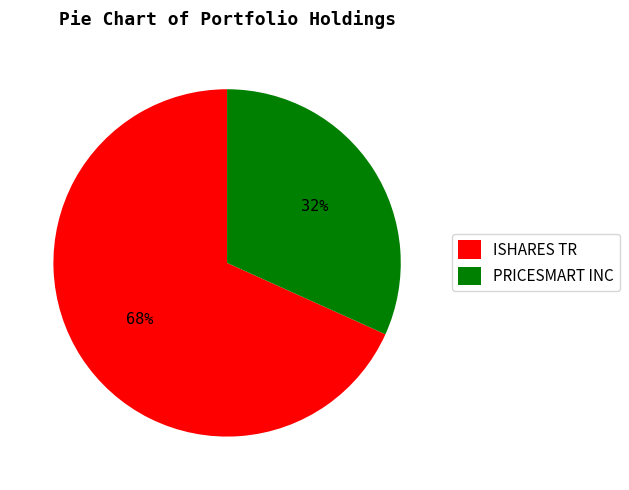

True or false: PRICESMART INC accounts for 32% of the total.

True